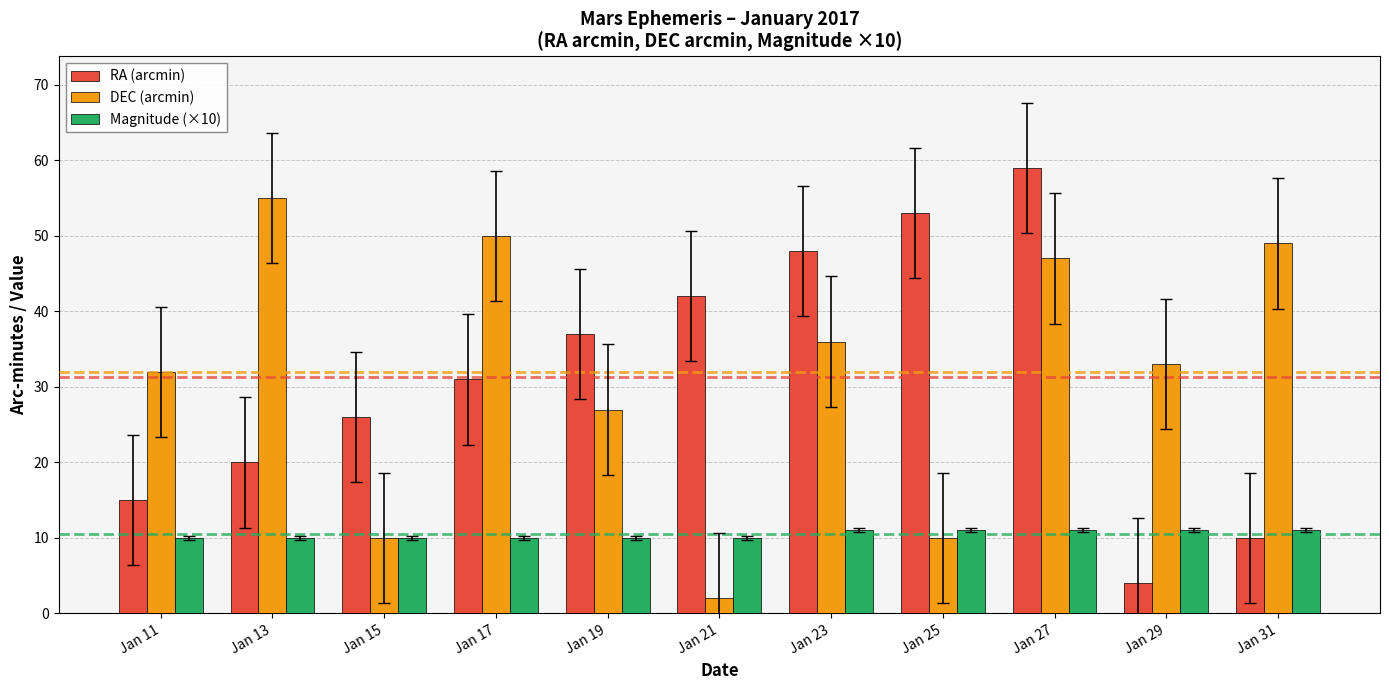

What is the difference between the highest and lowest values at Jan 27?

48